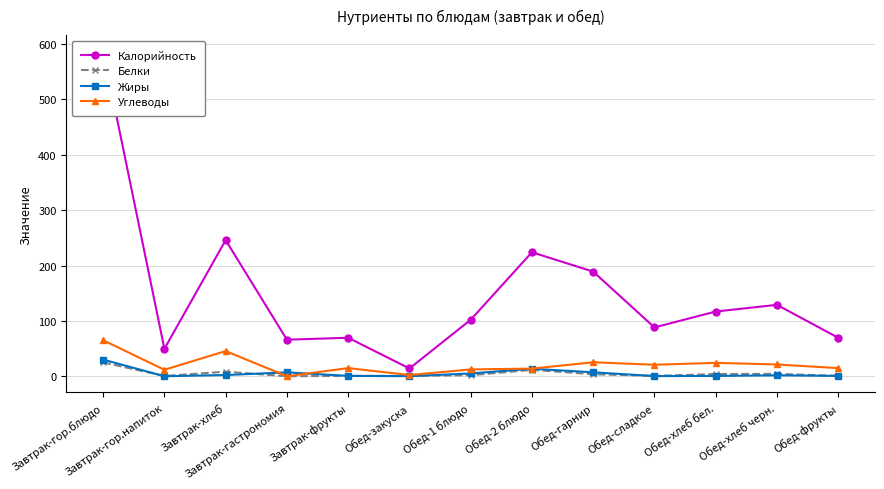

The Калорийность series shows 102.0 at Обед-1 блюдо. True or false?

True